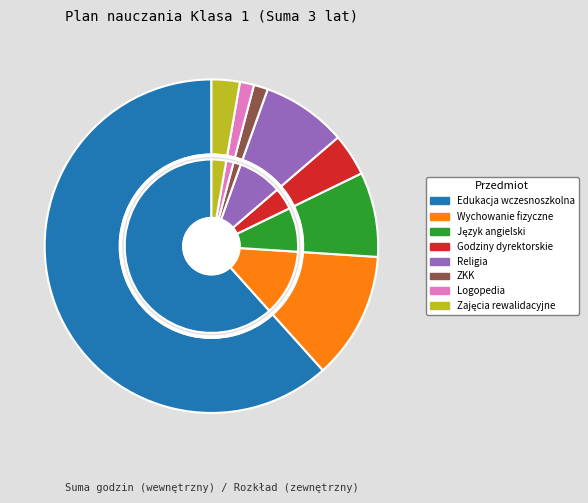

What percentage is the Godziny dyrektorskie slice, to the nearest percent?

4%